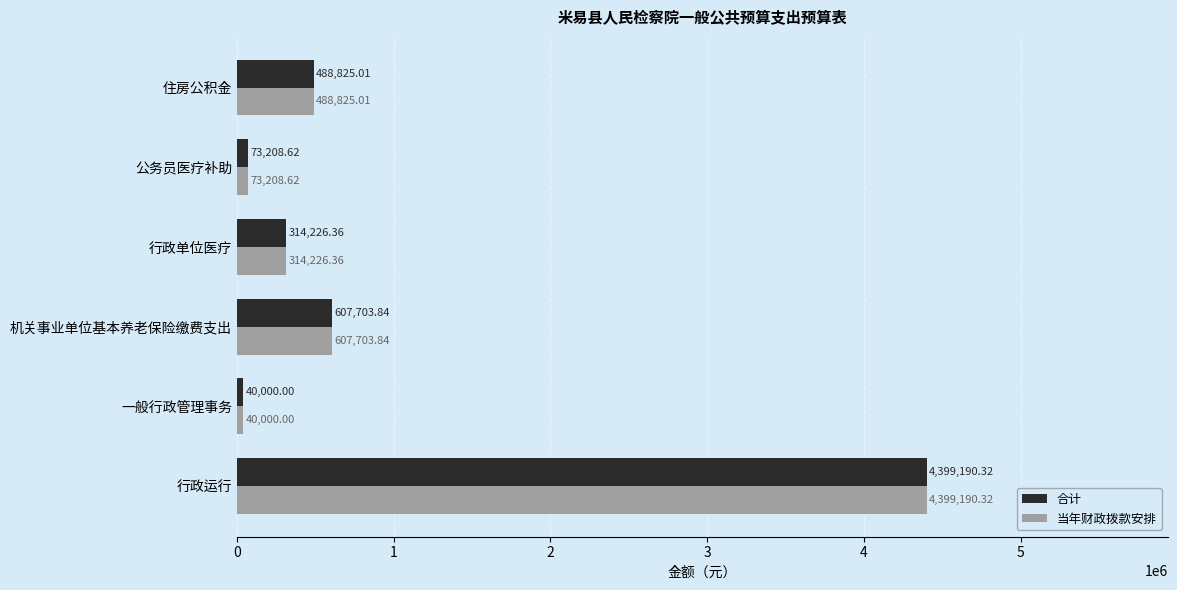

At which label is 合计 closest to 2219595?

机关事业单位基本养老保险缴费支出